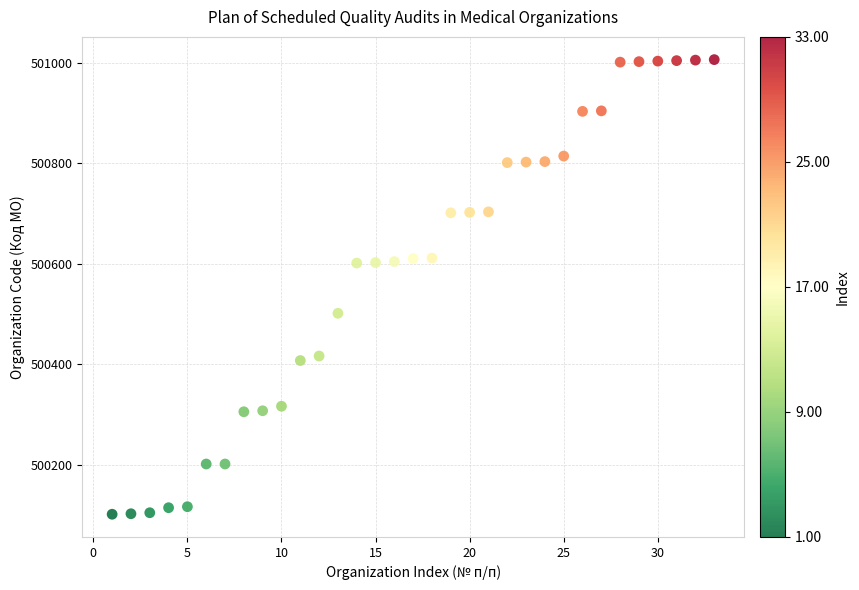

What is the range of X values (max minus min)?

32